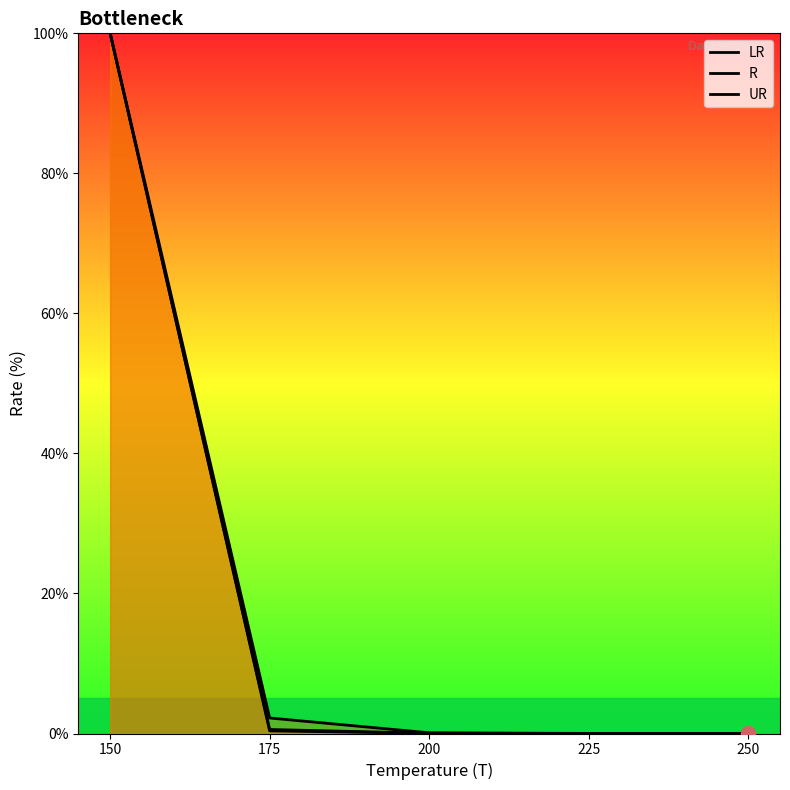

True or false: UR and LR intersect in this chart.

False